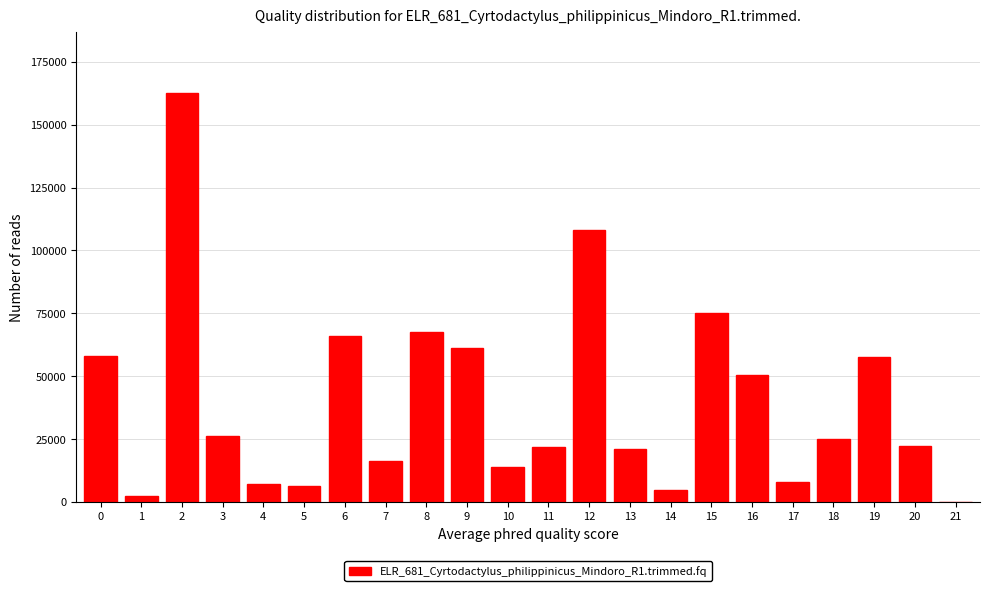

What is the maximum value shown in the chart?

162621